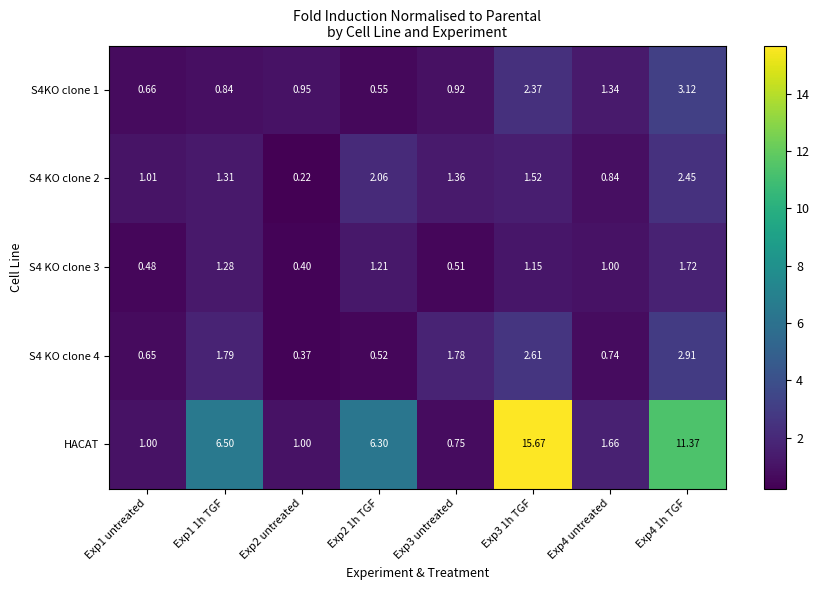

Which series has the largest range (max minus min)?

HACAT